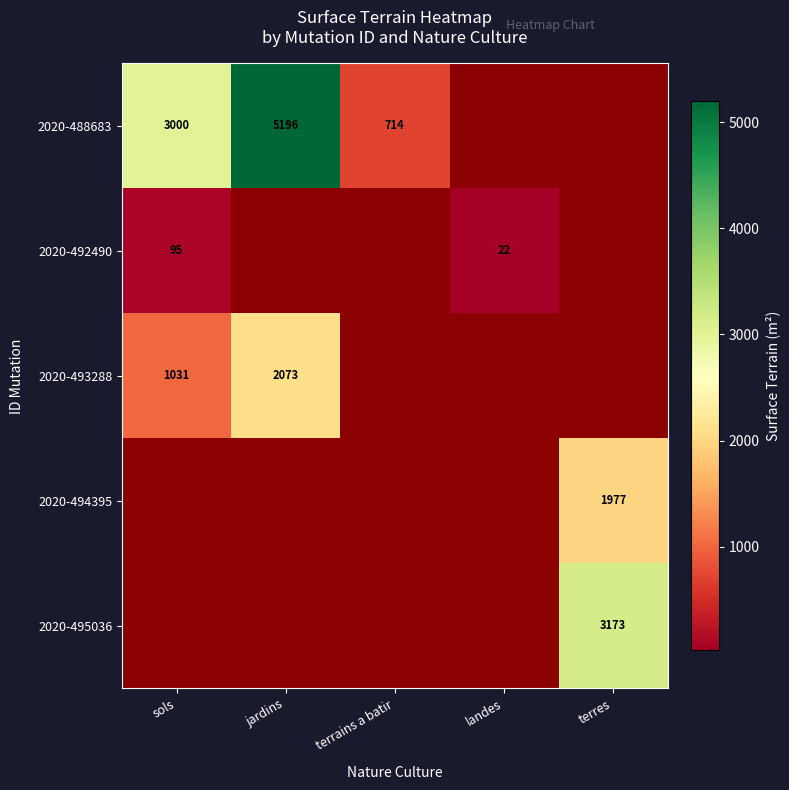

True or false: 2020-488683 has a value of 3000 at sols.

True